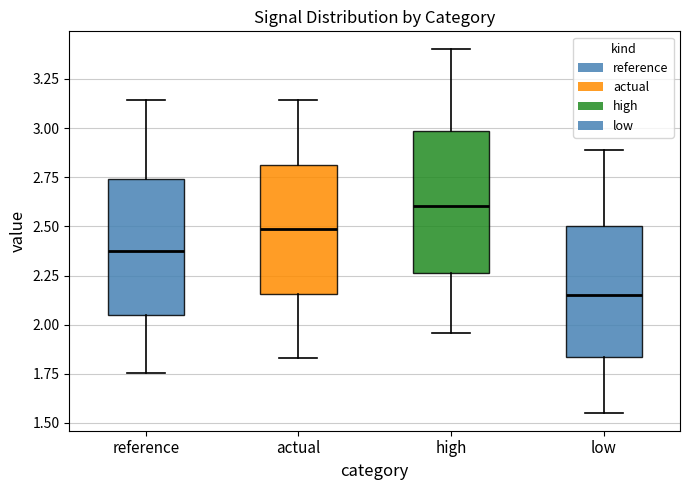

Which box's median line is the lowest?

low